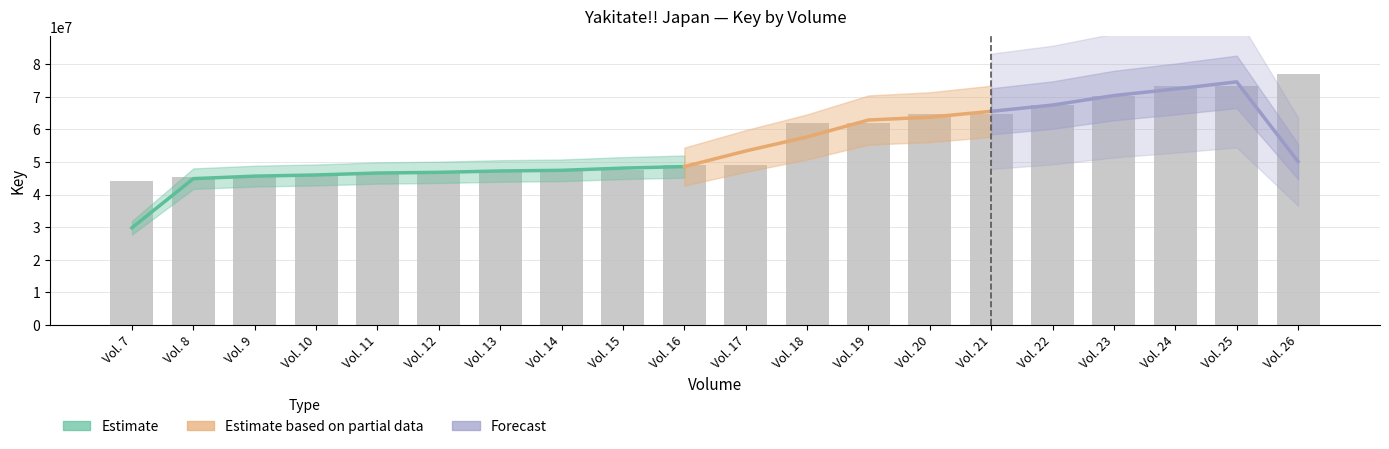

What is the change in value from Vol. 11 to Vol. 14?

+1253596